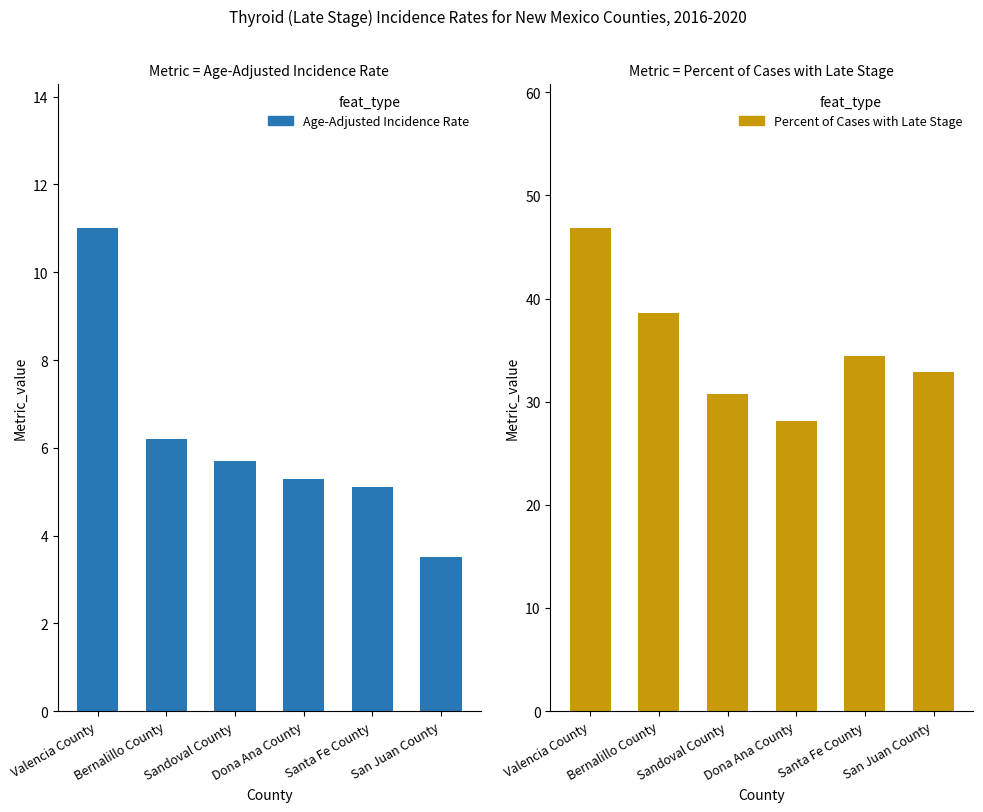

How many bars are there in each group?

2